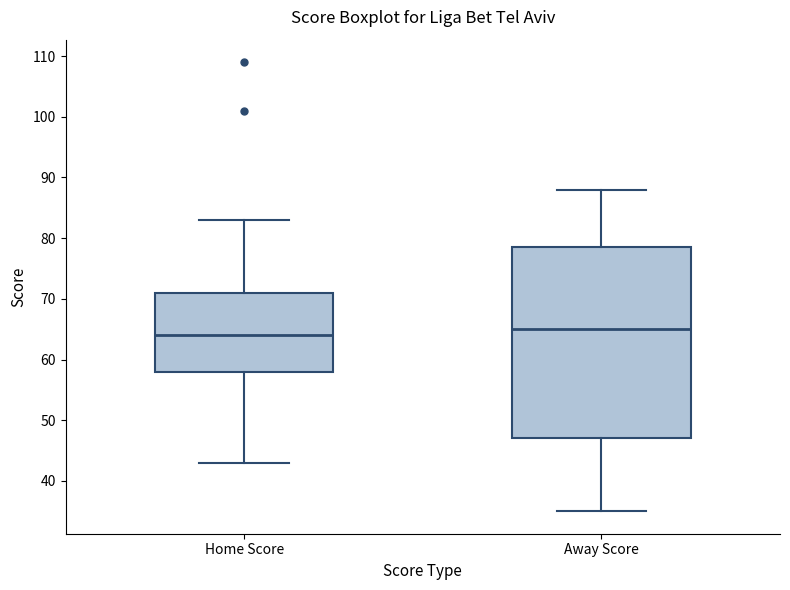

Comparing the boxes themselves (not the whiskers), which one is the tallest?

Away Score